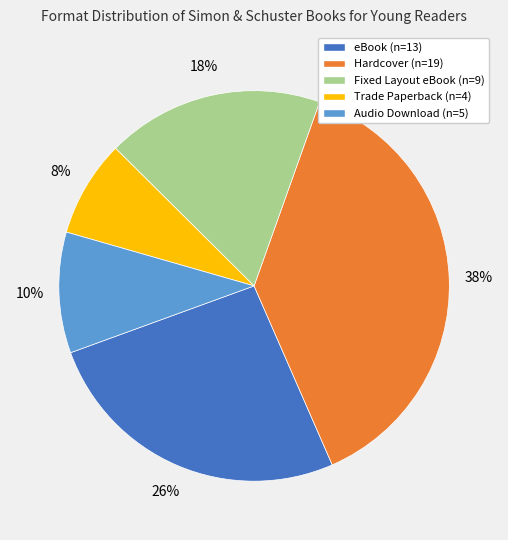

True or false: Audio Download accounts for 10% of the total.

True